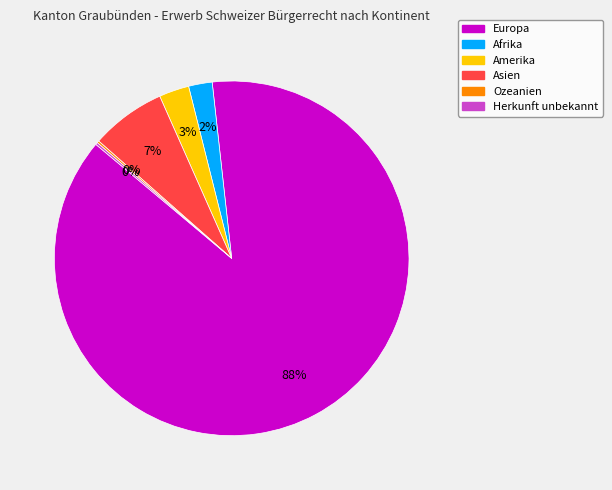

To the nearest percent, what is the combined percentage of Afrika and Europa?

90%